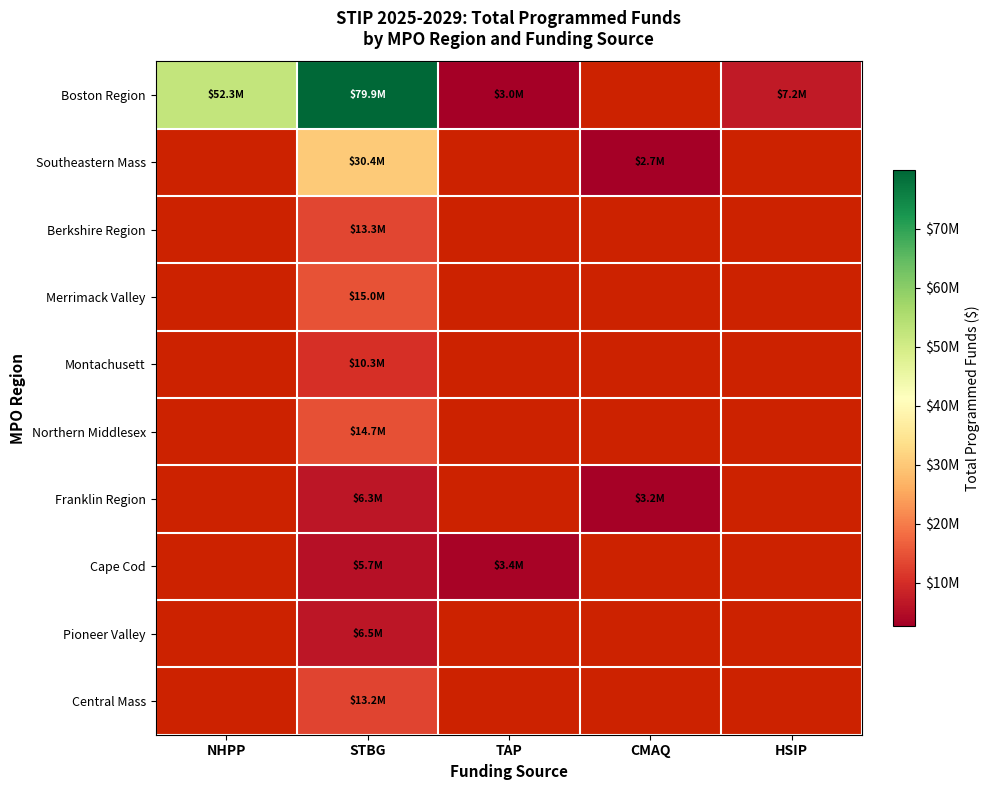

Is it true that Southeastern Mass equals 51095070.8 at STBG?

False